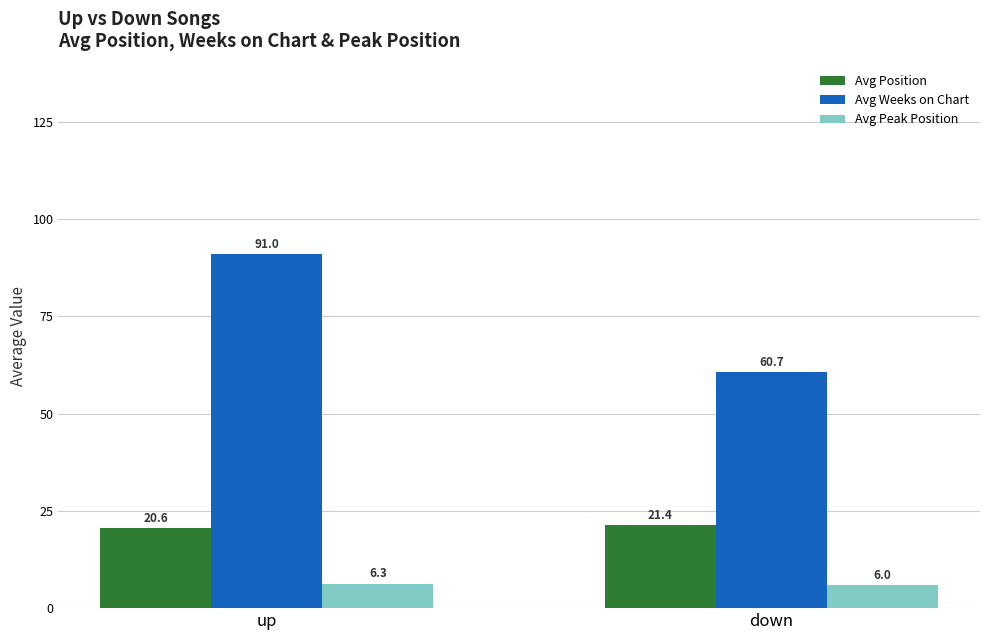

Reading left to right, transcribe all the data shown in this chart.

Avg Position: up=20.6	down=21.4
Avg Weeks on Chart: up=91.0	down=60.7
Avg Peak Position: up=6.3	down=6.0